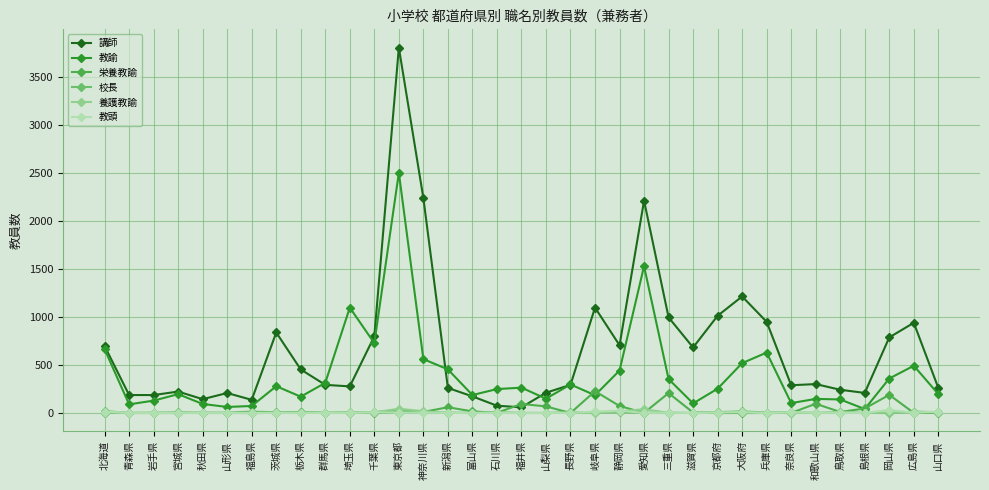

How many values in the 教諭 series are below 253?

17